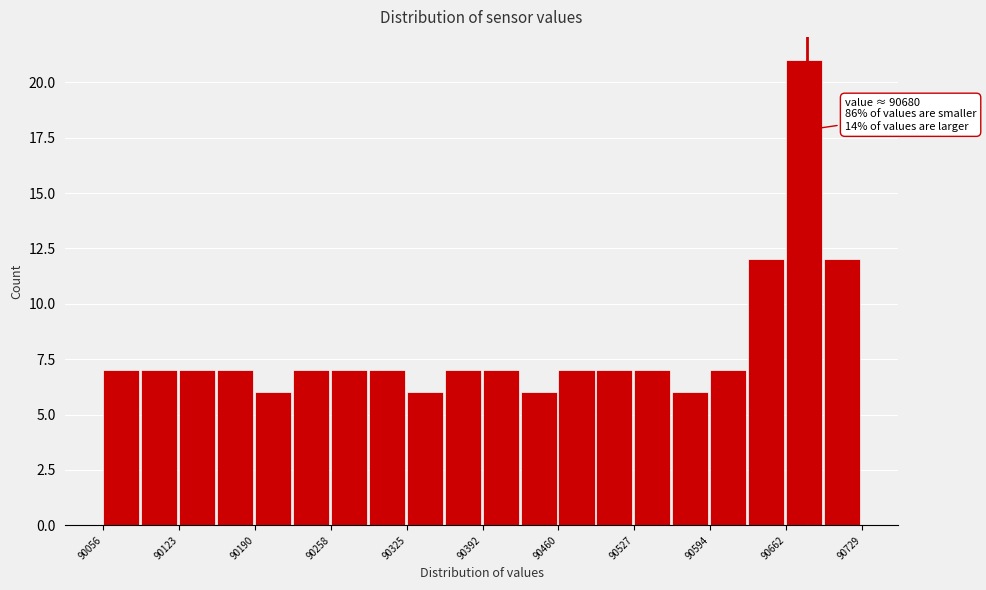

Around what value on the x-axis is the tallest bar? Give the approximate position of its centre, as read against the axis.

90680